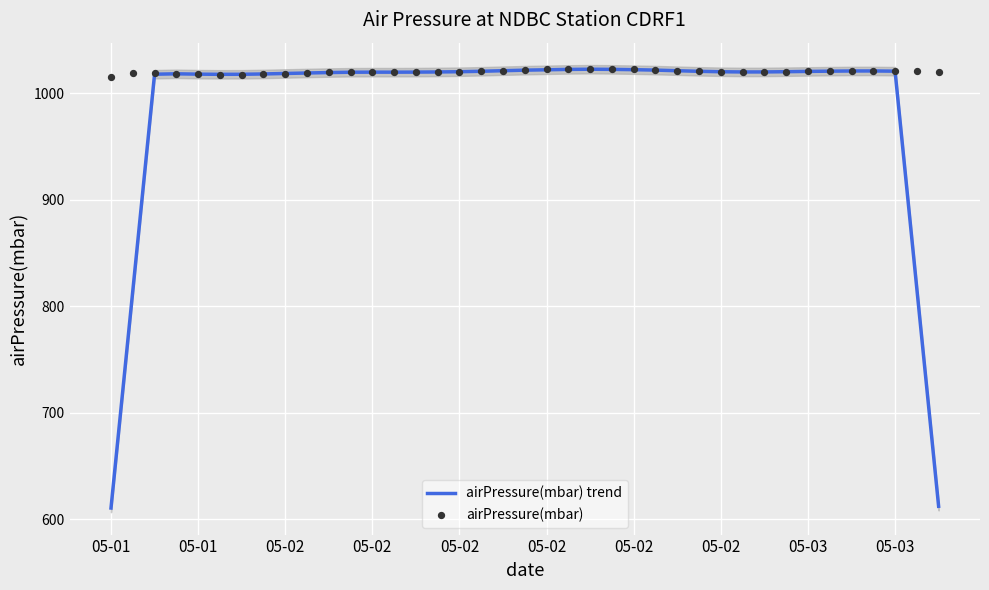

What is the total value across all series at 33?

2041.3